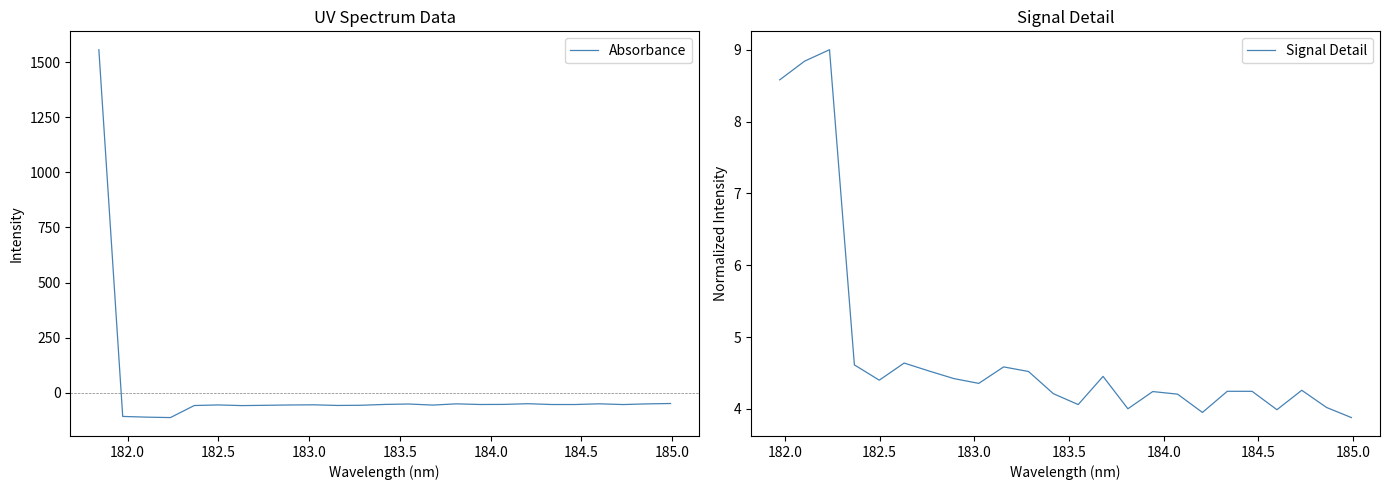

List the labels in order of value, smallest first.

182.2359681898, 182.1045947288, 181.9732053322, 182.6299929592, 182.3673257152, 183.15513622, 182.7613026778, 183.2863821962, 183.6800245112, 182.8925964608, 182.498667305, 183.0238743082, 184.7290361848, 184.3357763242, 184.46687888, 183.9423730432, 183.4176122368, 184.0735234058, 183.5488263418, 184.8600909338, 183.811206745, 184.5979655002, 184.2046578328, 184.9911297472, 181.8418